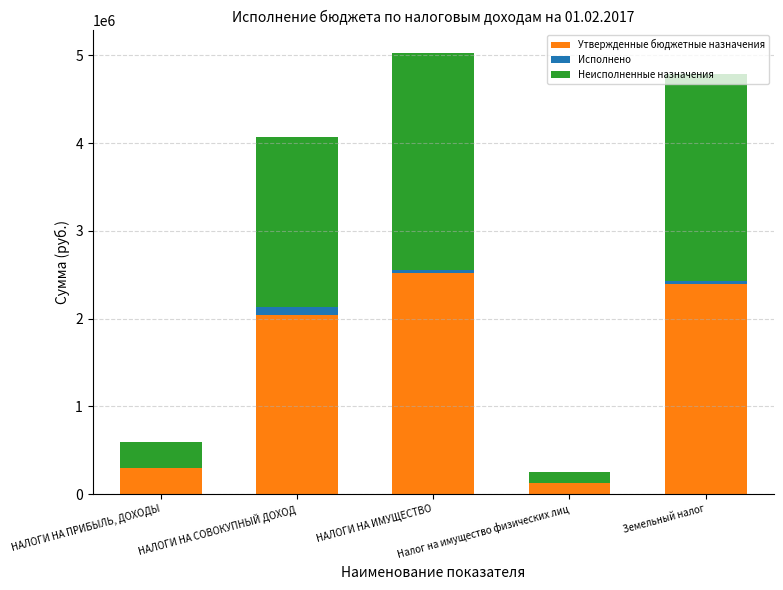

What is the highest value of the Утвержденные бюджетные назначения series?

2516200.0